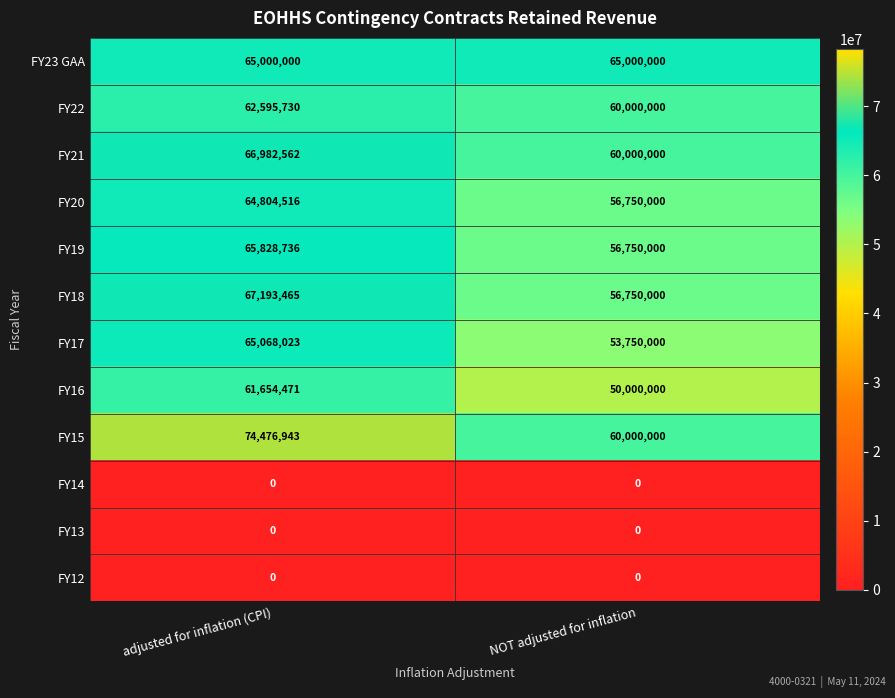

Reading right to left, extract all data points from this chart.

FY23 GAA: 65000000	65000000
FY22: 60000000	62595730
FY21: 60000000	66982562
FY20: 56750000	64804516
FY19: 56750000	65828736
FY18: 56750000	67193465
FY17: 53750000	65068023
FY16: 50000000	61654471
FY15: 60000000	74476943
FY14: 0	0
FY13: 0	0
FY12: 0	0